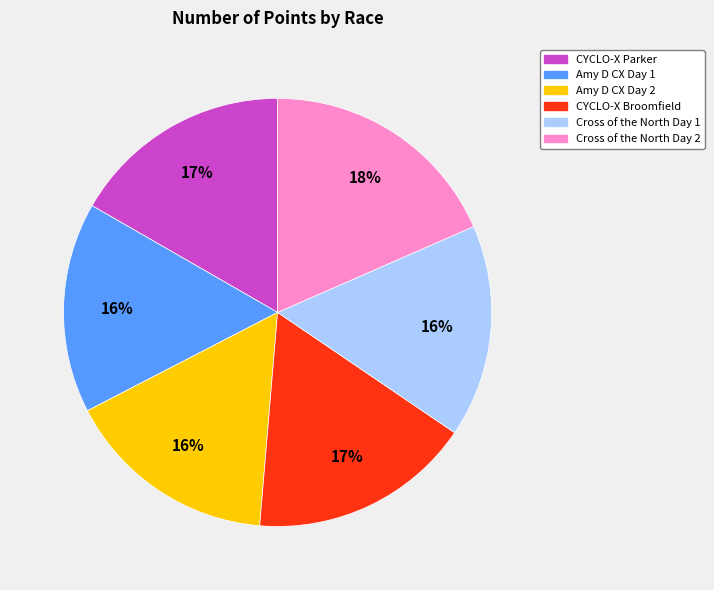

To the nearest percent, what is the average slice percentage?

17%